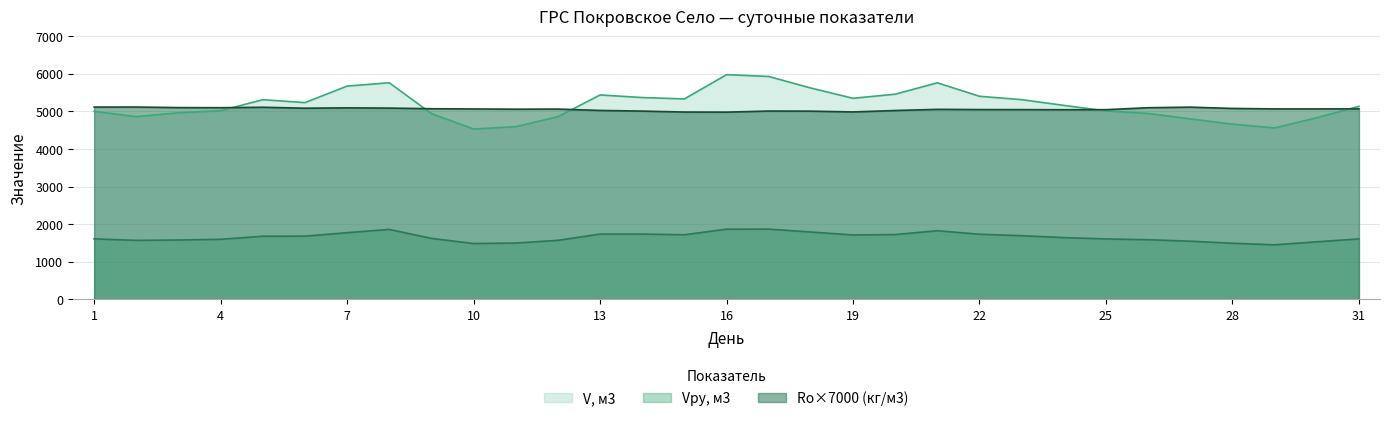

True or false: Ro, кг/м3 has a value of 3131.1 at 9.

False